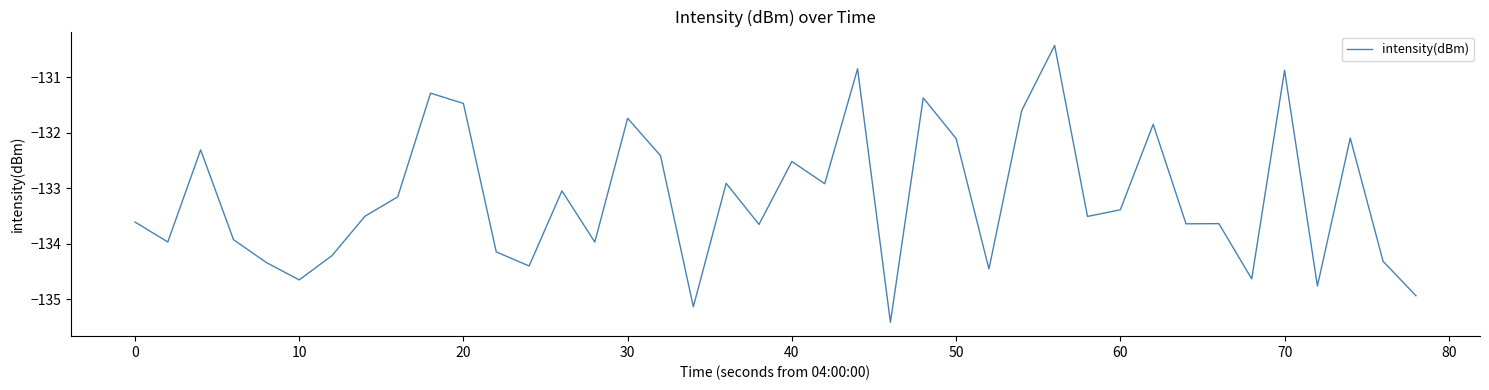

What is the minimum value shown in the chart?

-135.4